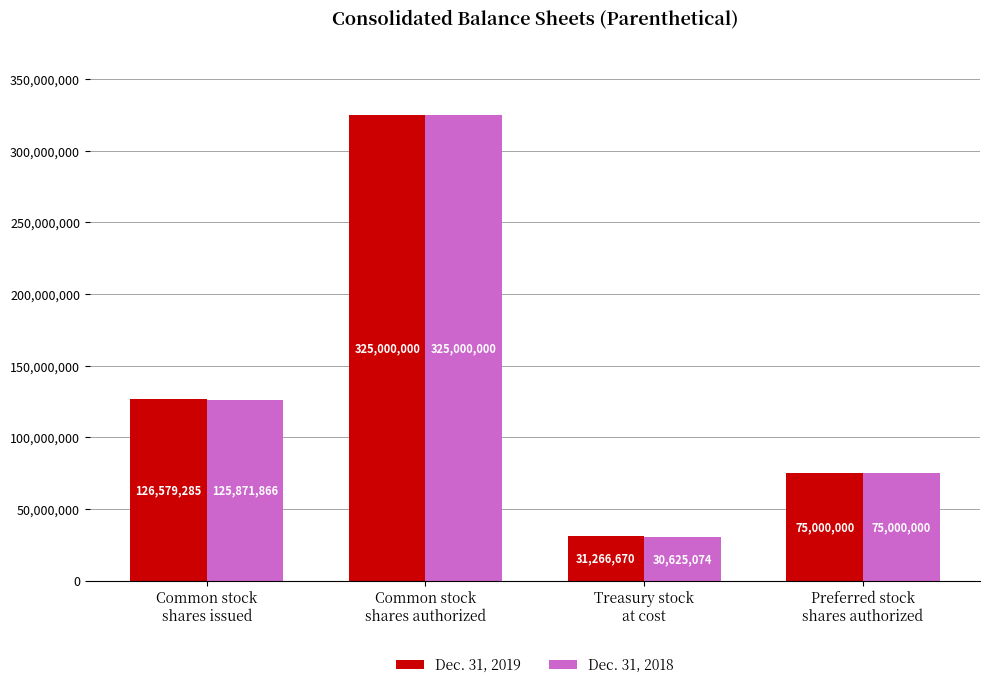

List the series in order of their overall mean, highest first.

Dec. 31, 2019, Dec. 31, 2018